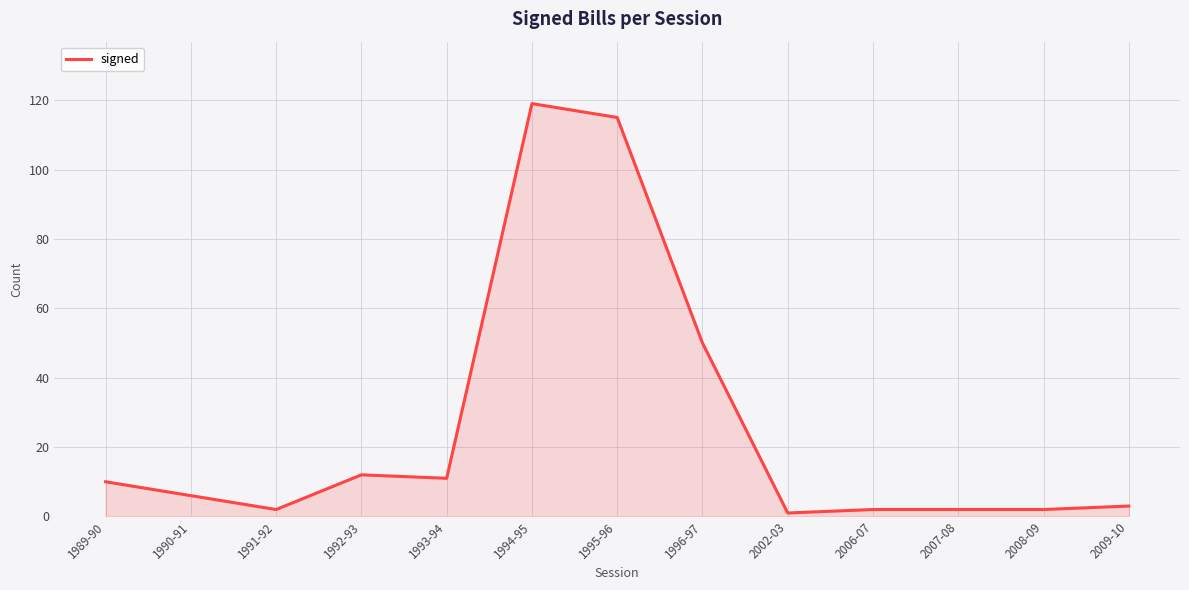

What position from the left is 1995-96?

7